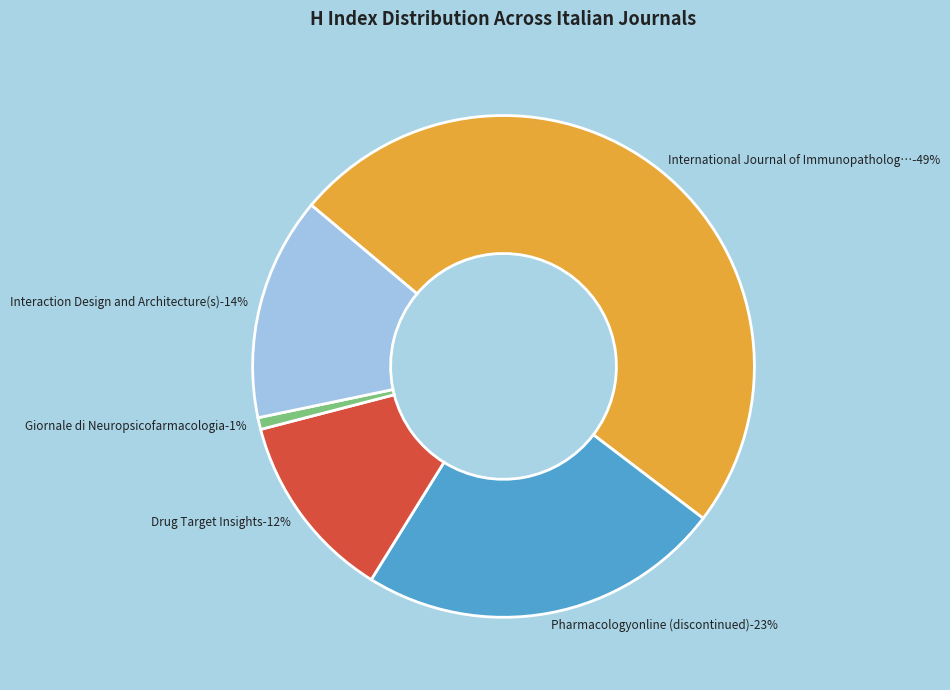

Which category has the biggest portion of the pie?

International Journal of Immunopathology